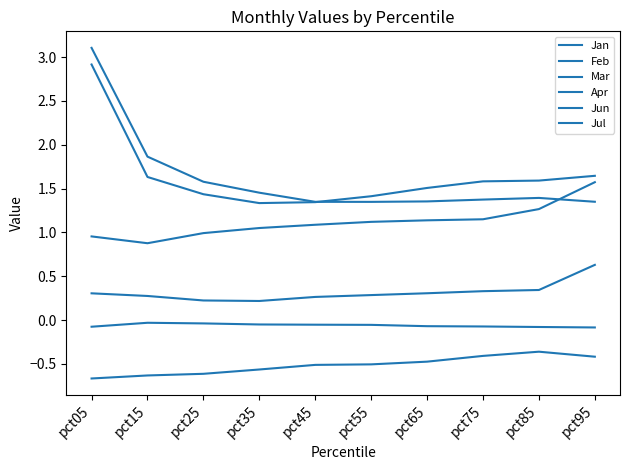

The value of Apr at pct85 is 1.9. True or false?

False